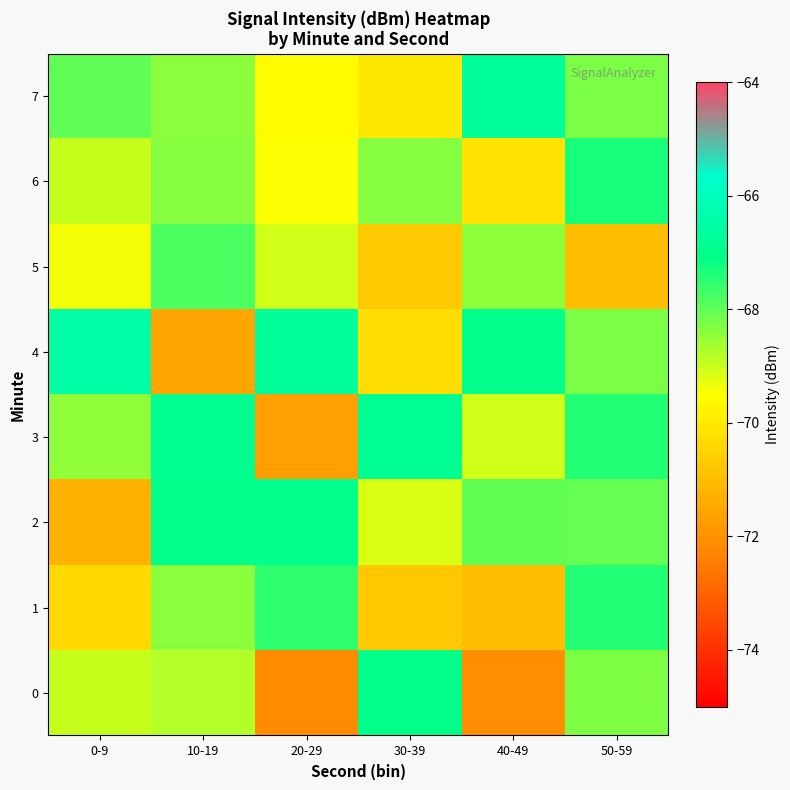

What is the maximum value shown in the chart?

-66.4